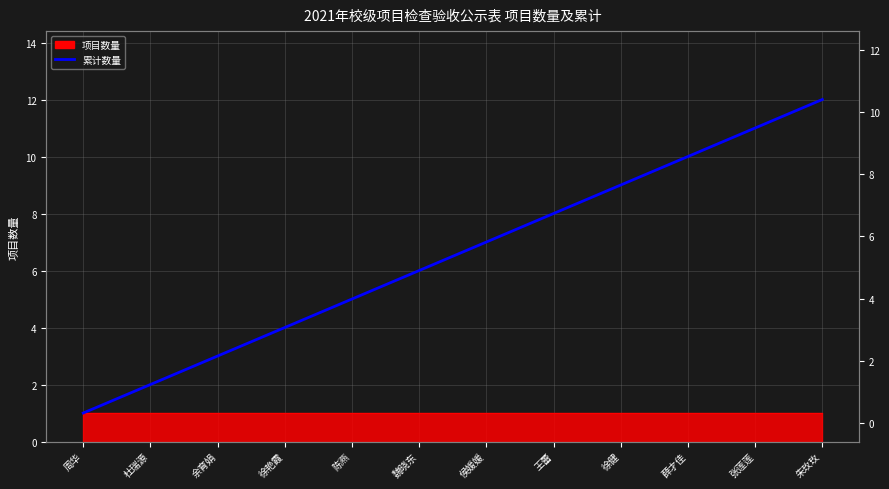

Reading left to right, extract all data points from this chart.

周华=1	杜瑞源=2	余育娟=3	徐艳霞=4	陈燕=5	魏晓东=6	侯媛媛=7	王蕾=8	徐健=9	薛才佳=10	张莲莲=11	朱玫玫=12